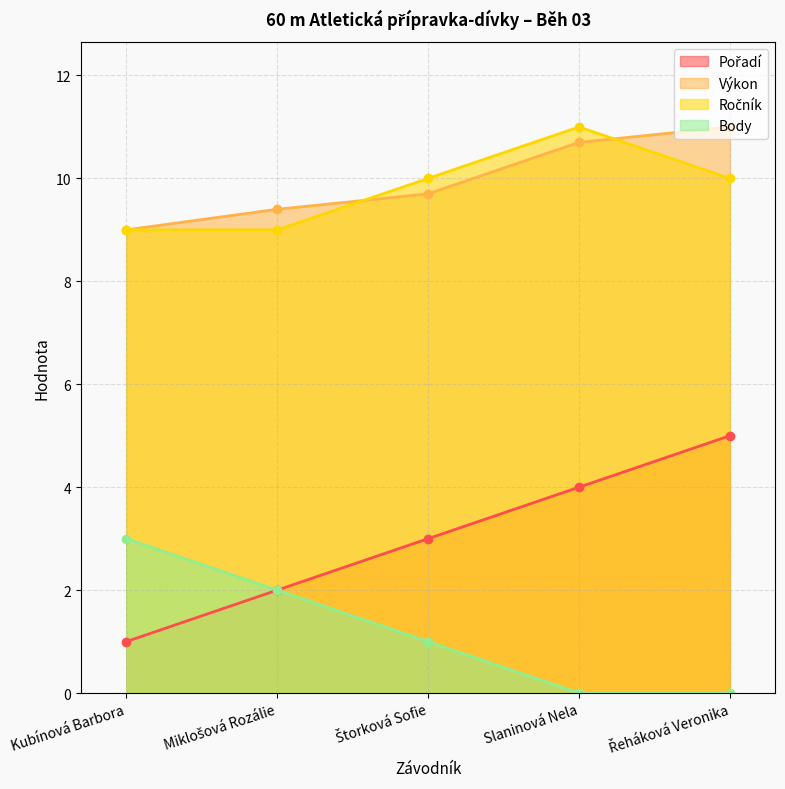

What is the difference between the maximum and second lowest values in the Výkon series?

1.6